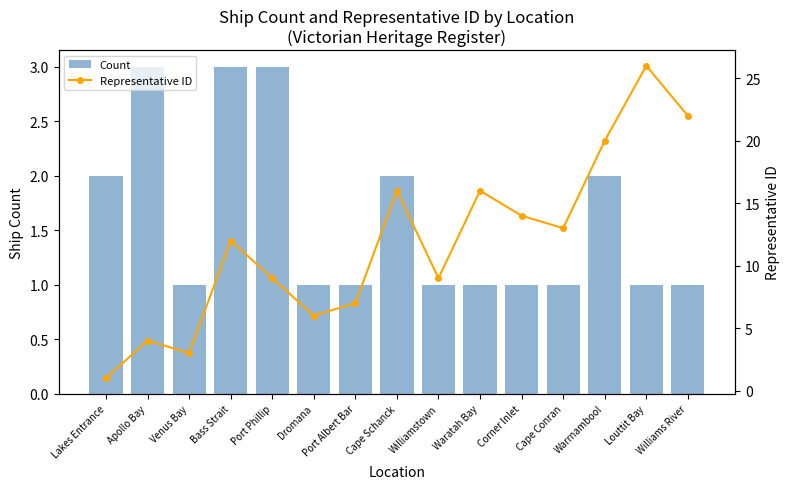

Is it true that Representative ID equals 9 at Port Phillip?

True